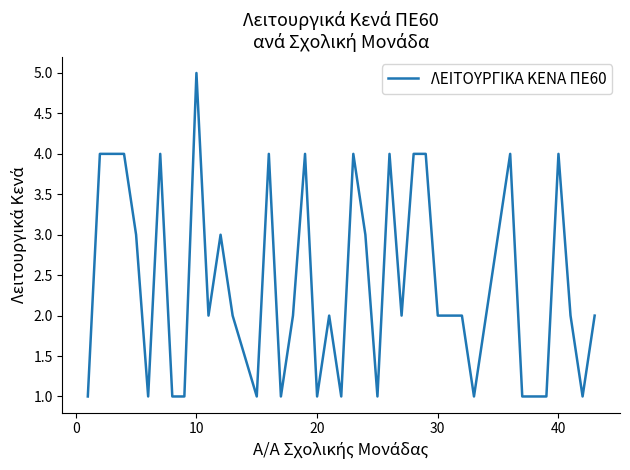

What is the greatest value displayed?

5